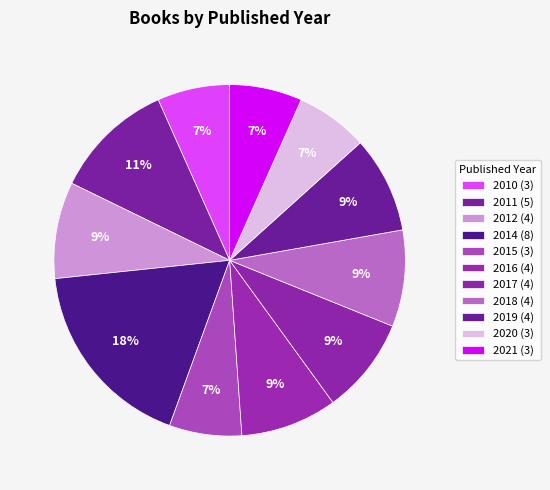

How many segments does this pie chart have?

11